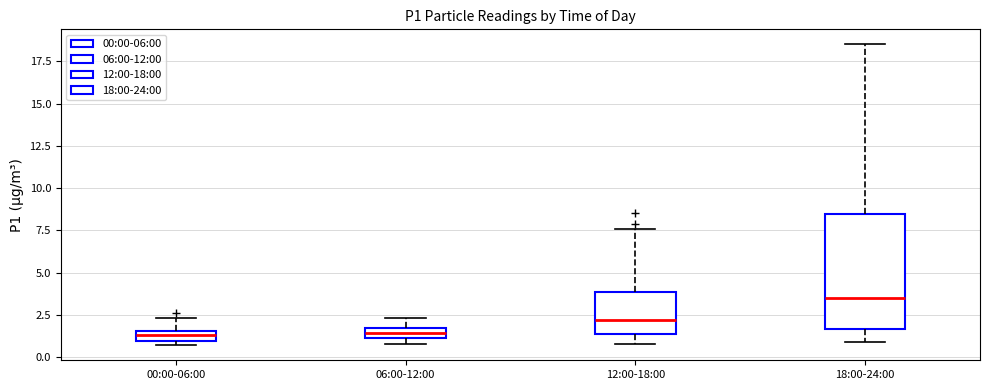

Where is the upper edge of the box for 06:00-12:00 on the y-axis? The values are not printed on the chart, so give them approximately, as read against the axis.

1.5